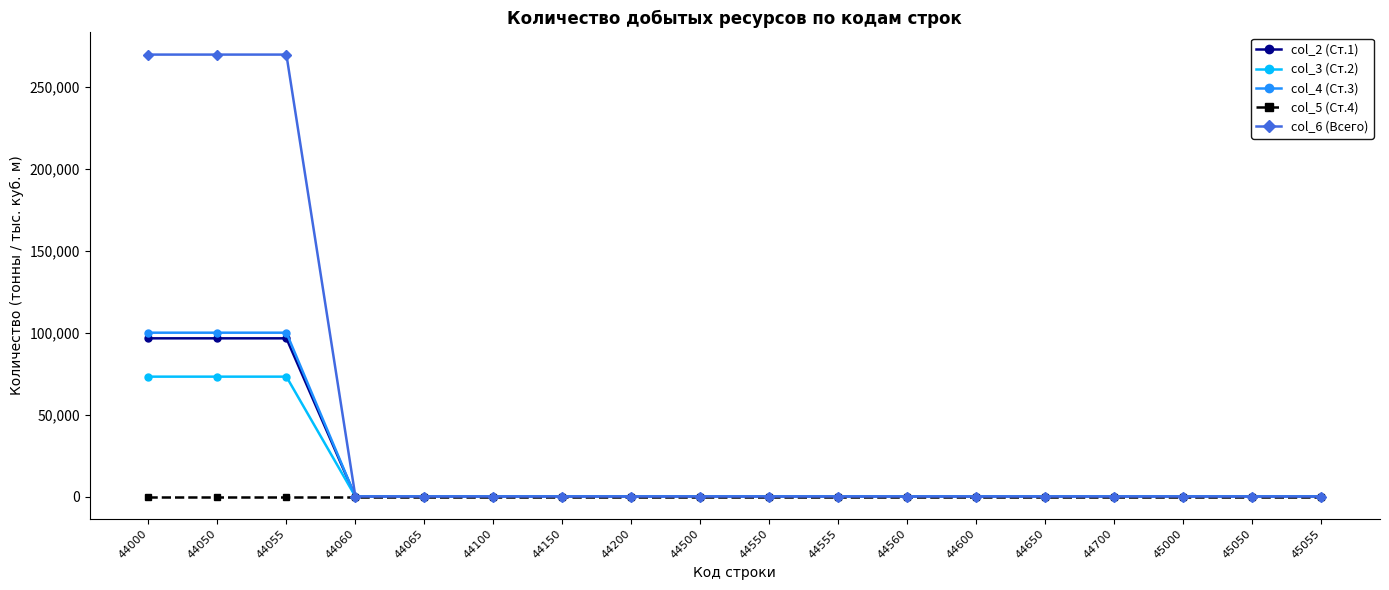

What is the difference between the maximum and second lowest values in the col_4 (Ст.3) series?

99969